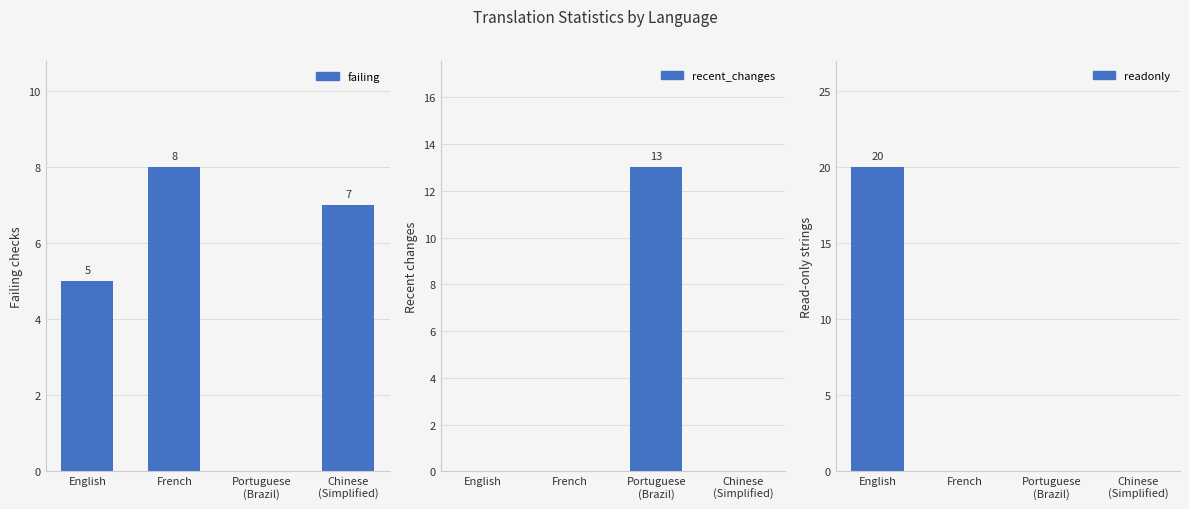

Is the value of recent_changes at Chinese
(Simplified) greater than the value of failing at English?

No